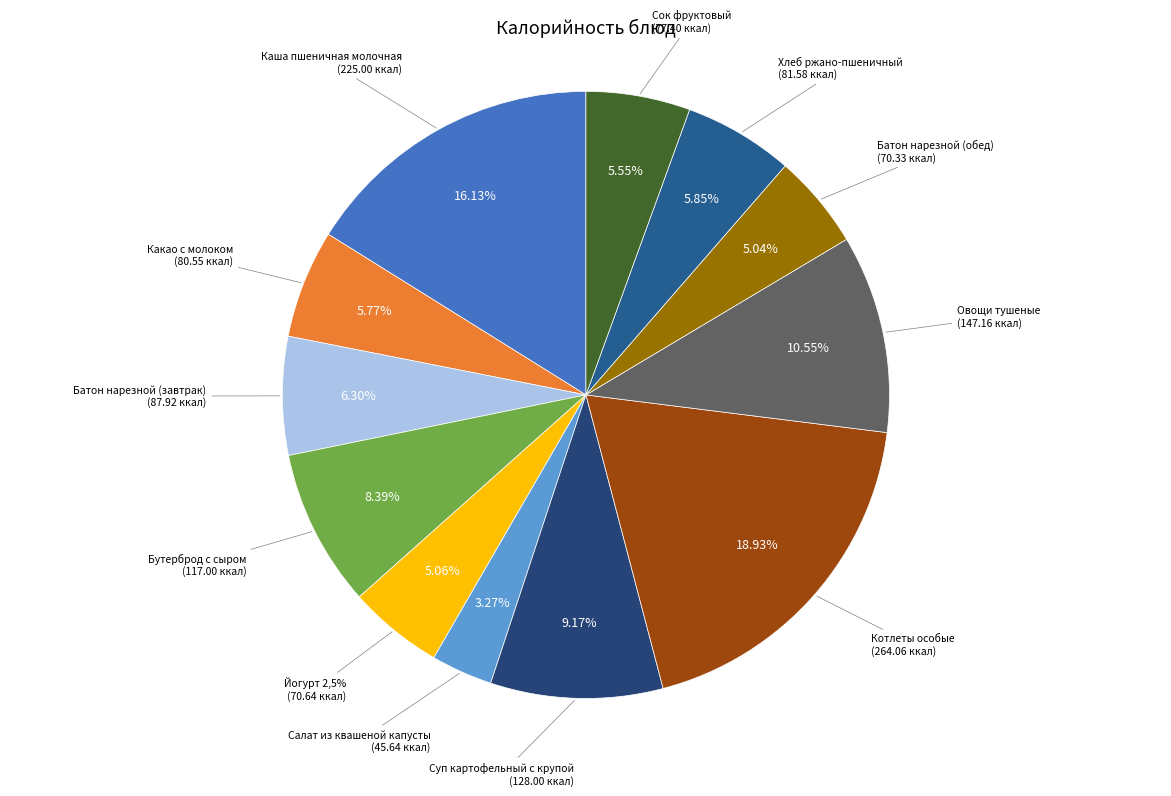

Does Сок фруктовый represent more than half of the total?

No